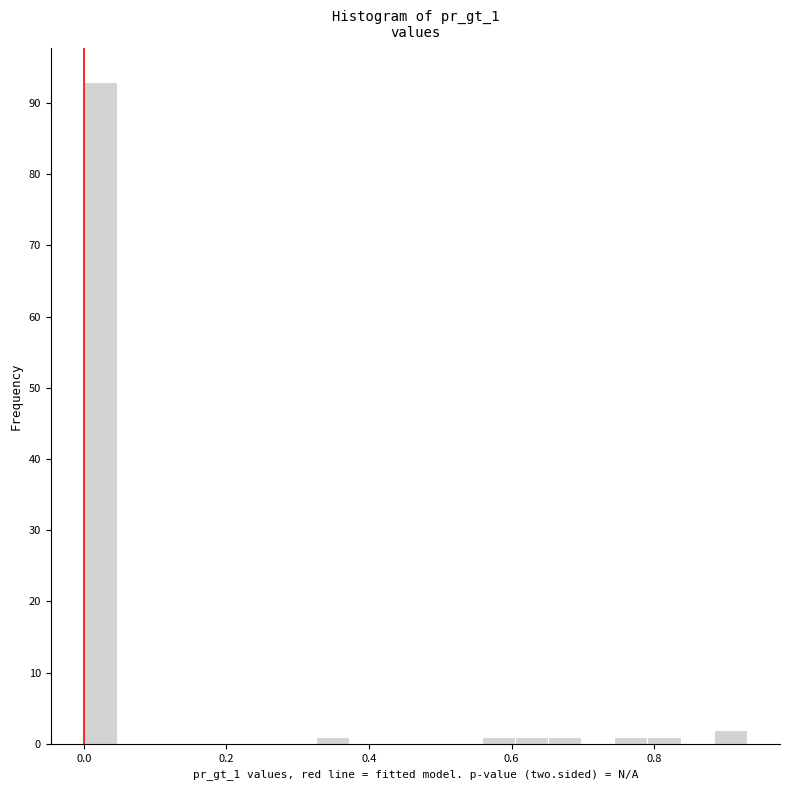

Read against the x-axis, roughly where is the centre of the tallest bar?

0.02